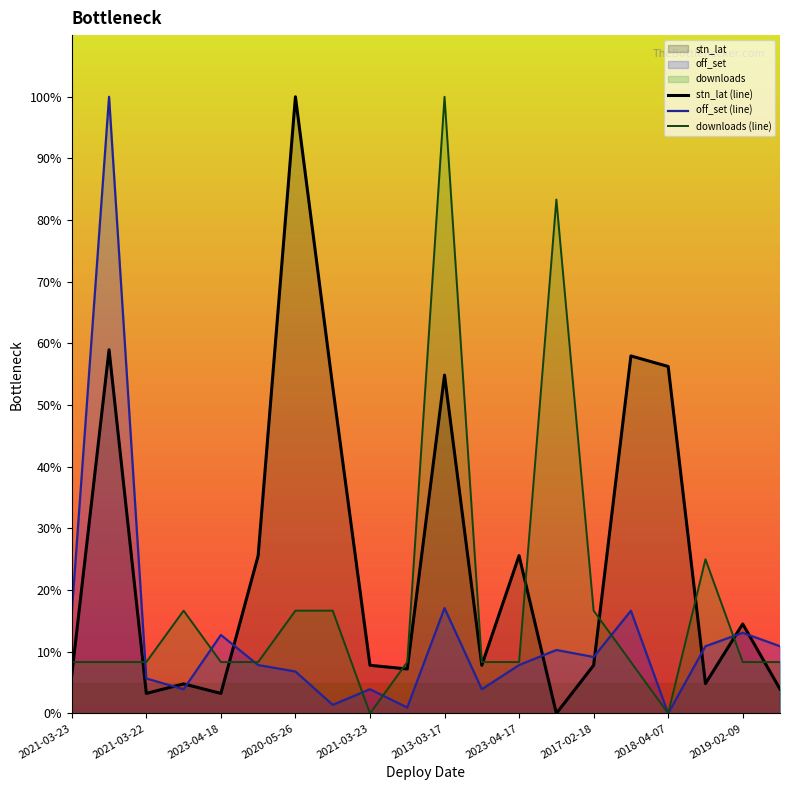

What is the average value of the stn_lat (line) series?

25.2